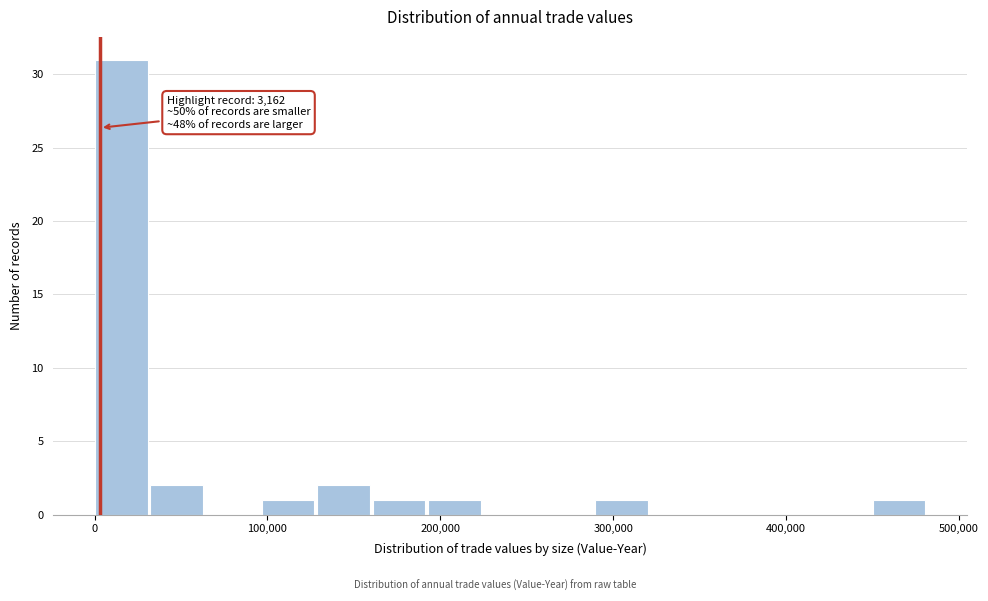

Read against the x-axis, roughly where is the centre of the tallest bar?

20000